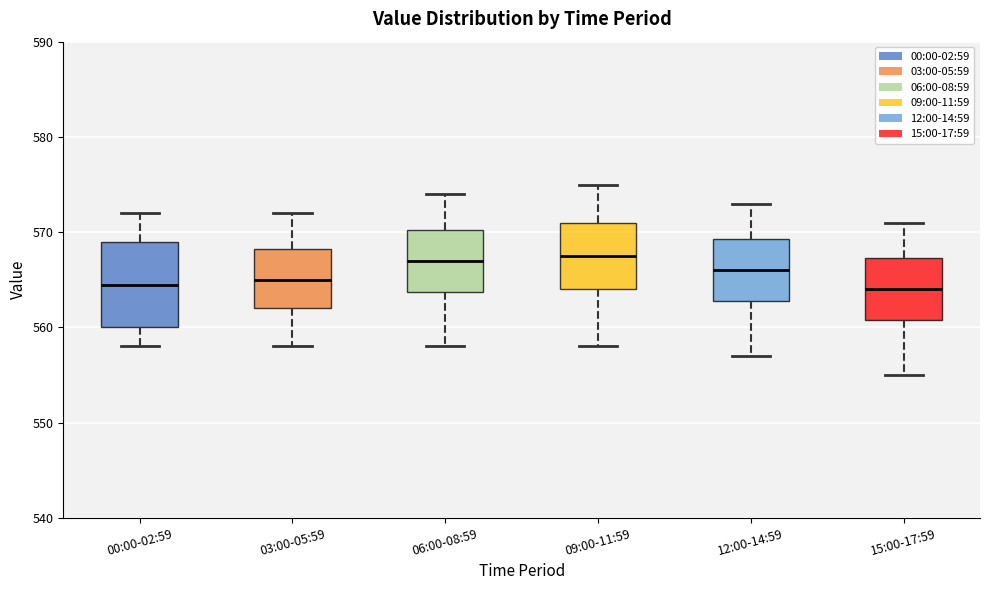

Comparing the boxes themselves (not the whiskers), which one is the tallest?

00:00-02:59